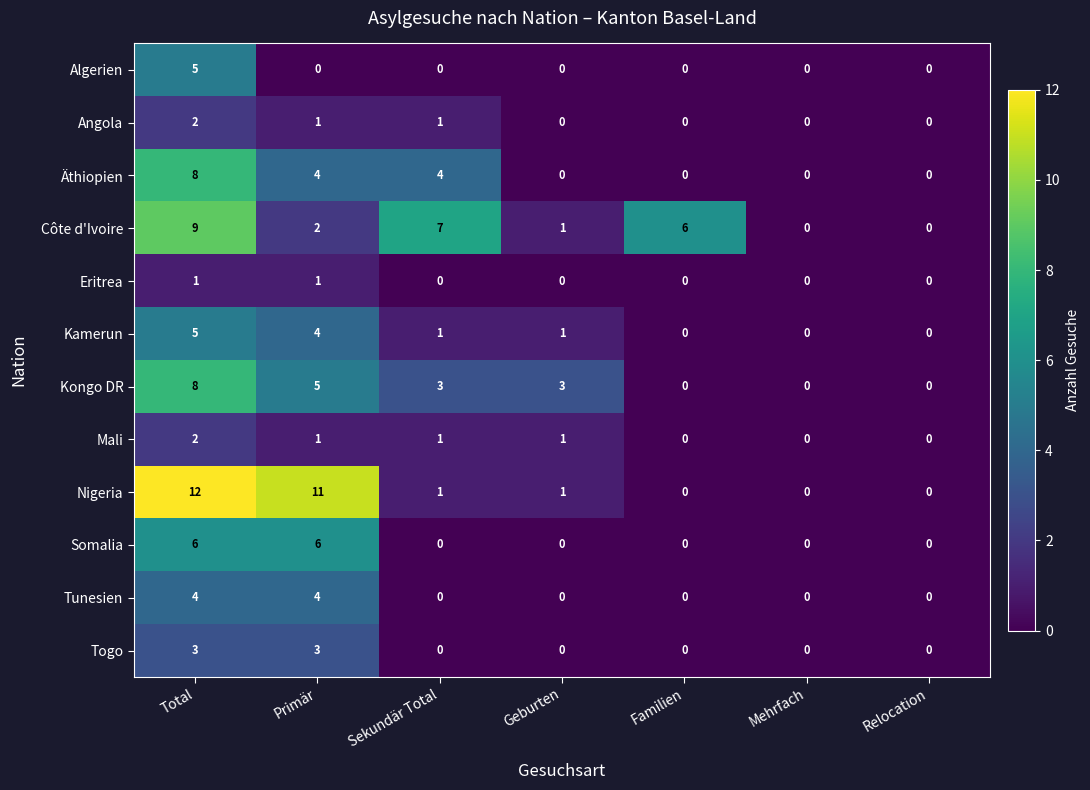

What is the sum of all Nigeria values?

25